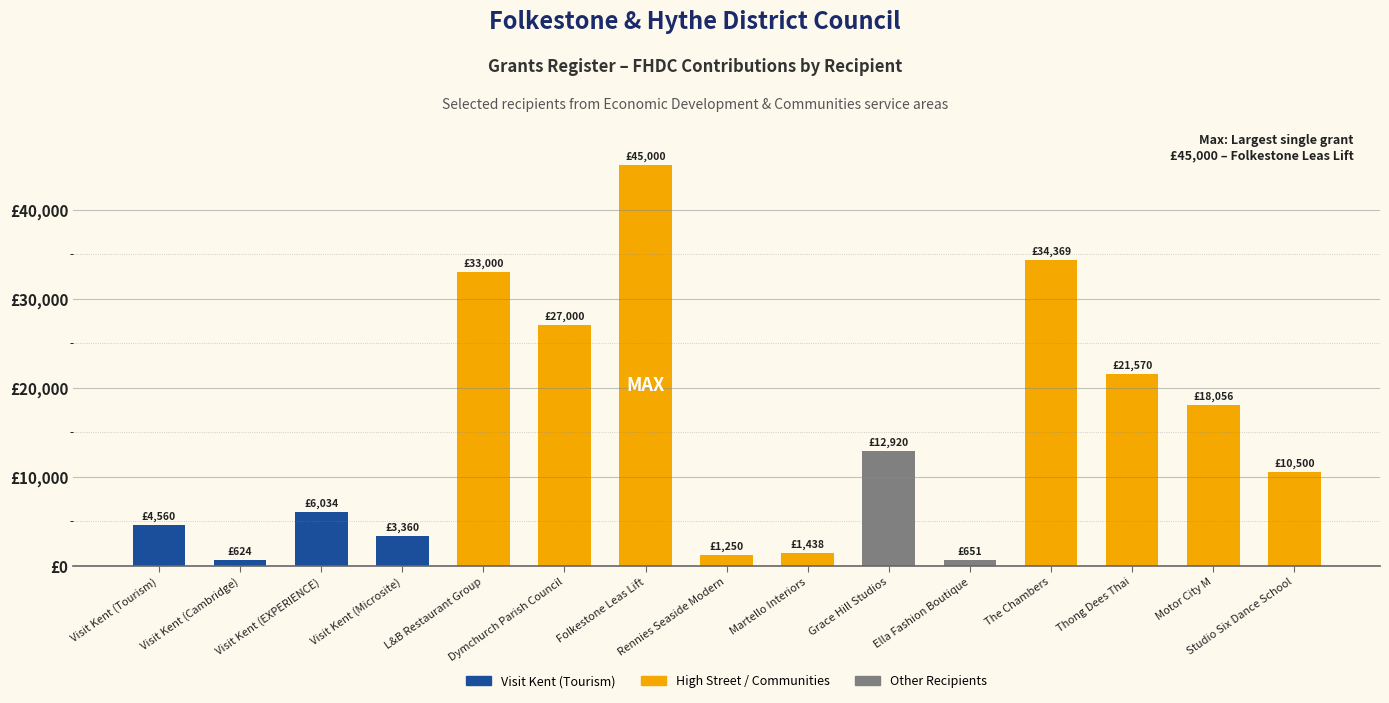

How many values exceed 10500?

7